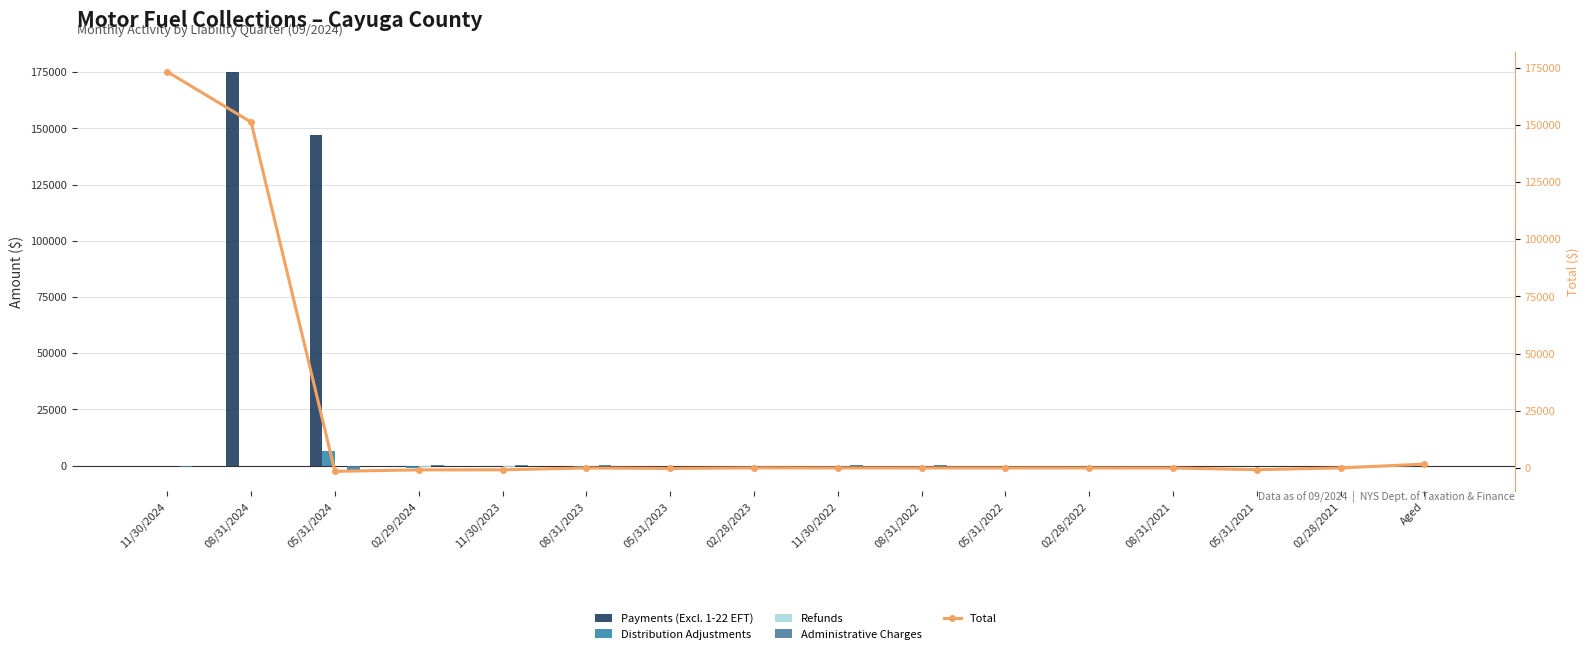

True or false: Distribution Adjustments has a value of -45.4 at 08/31/2022.

True